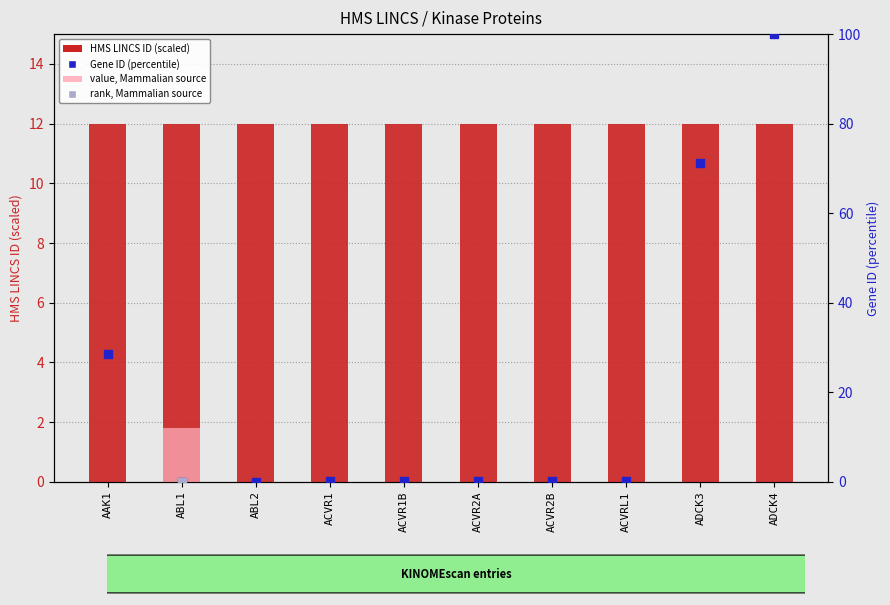

Which series has the largest Y range (max minus min)?

Gene ID (percentile)